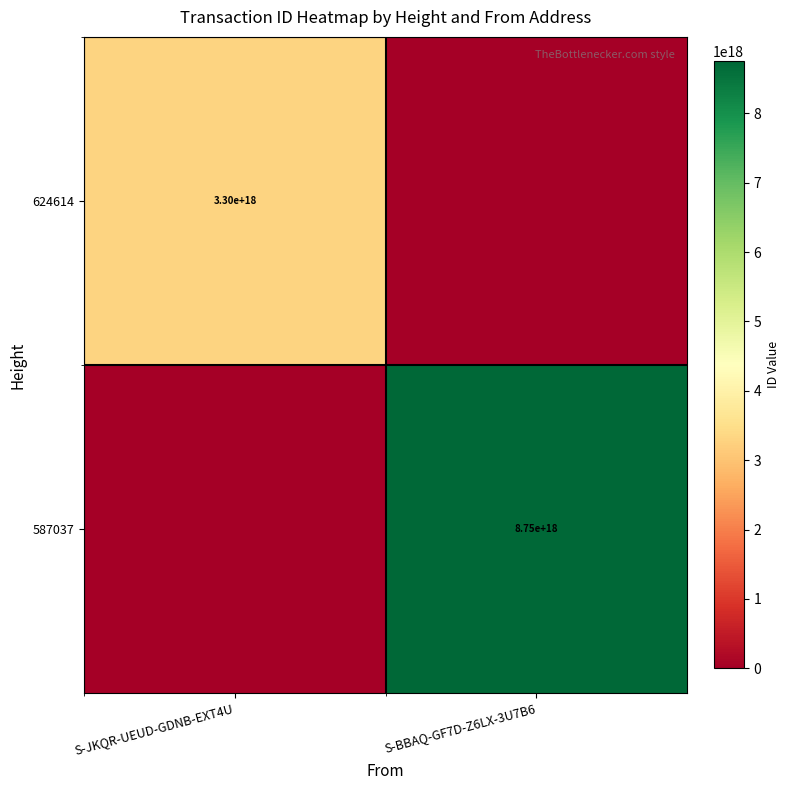

At how many categories does at least one series exceed 3918089375547632128?

1